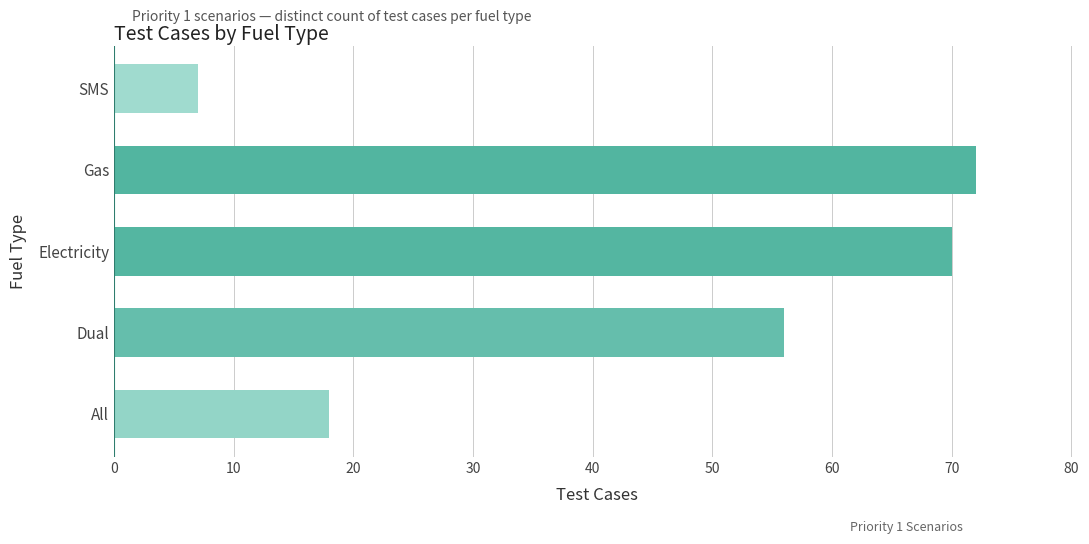

Reading bottom to top, list all the values displayed in this chart.

18	56	70	72	7